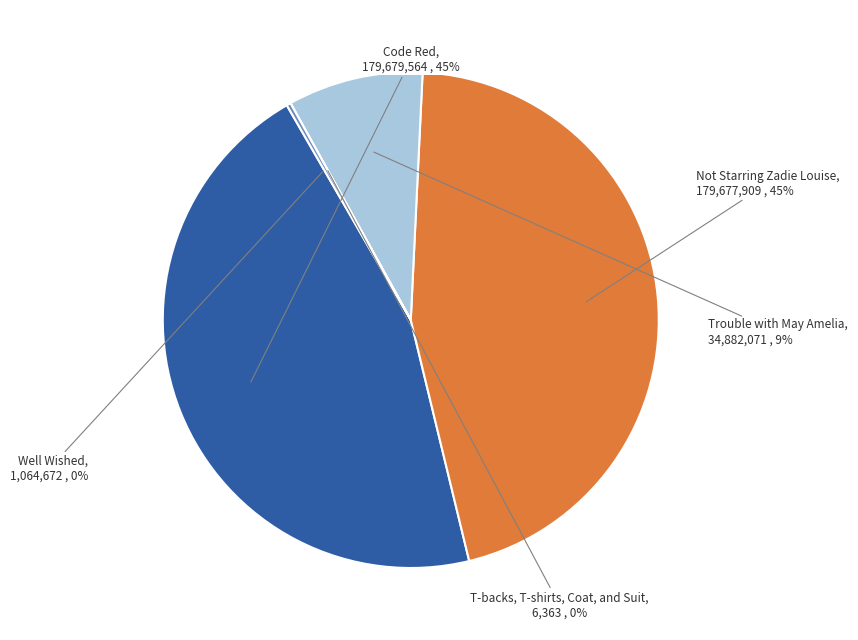

True or false: Code Red accounts for 35% of the total.

False